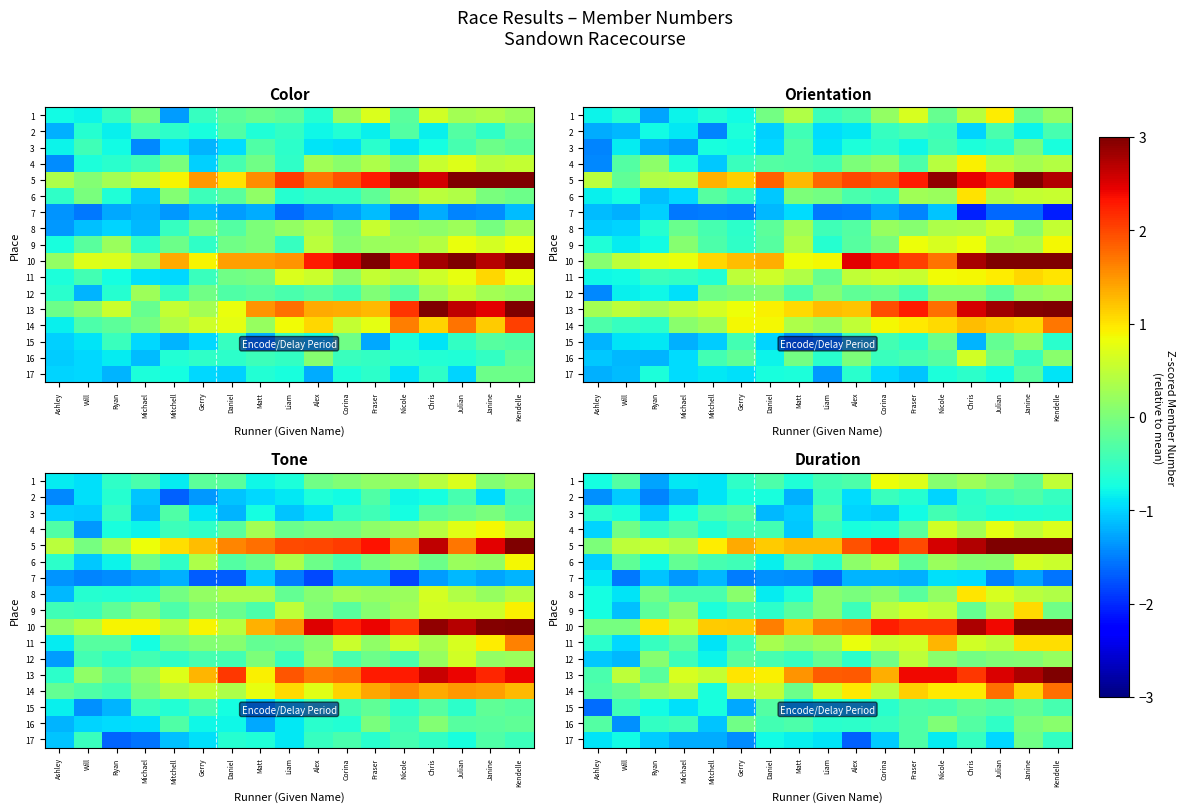

What is the minimum value for 3?

-1.2